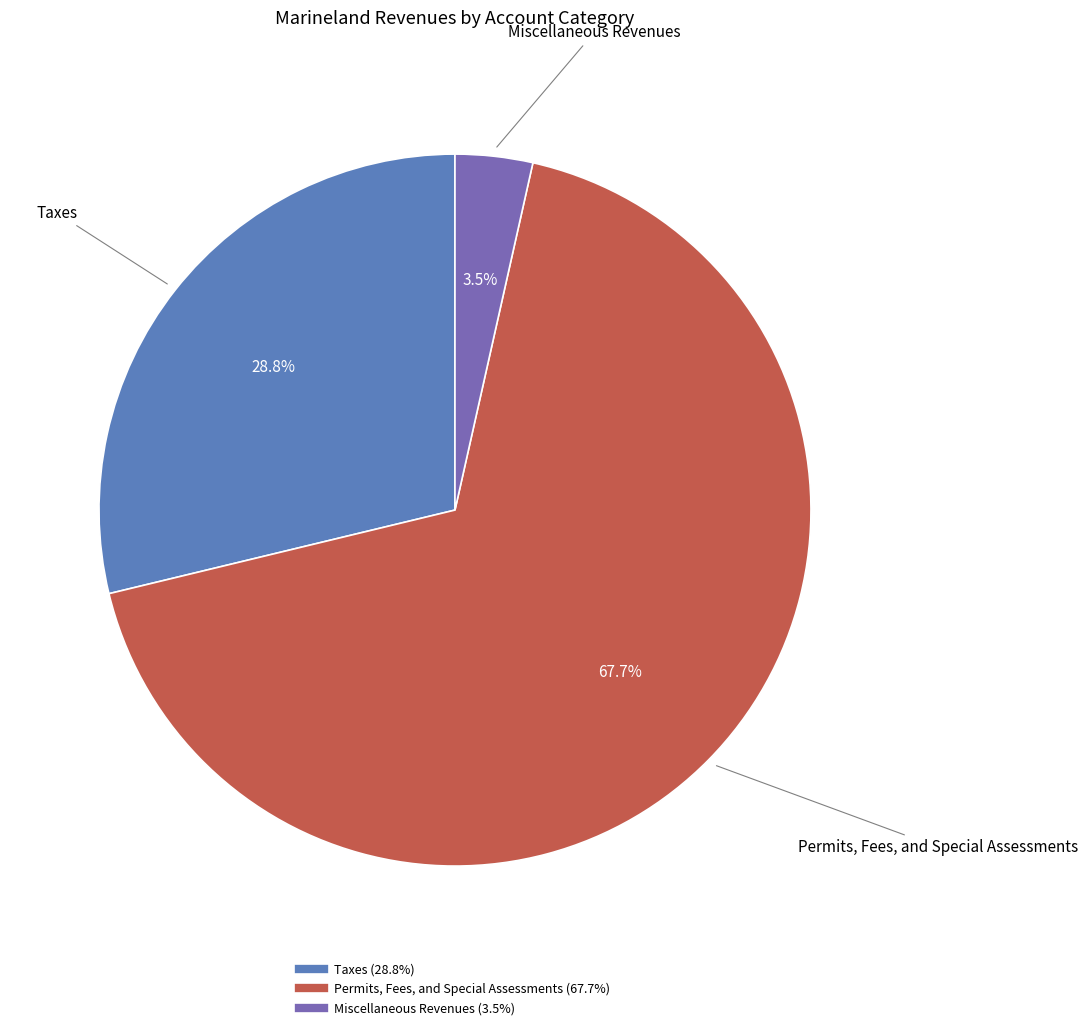

Count the number of slices in the pie.

3